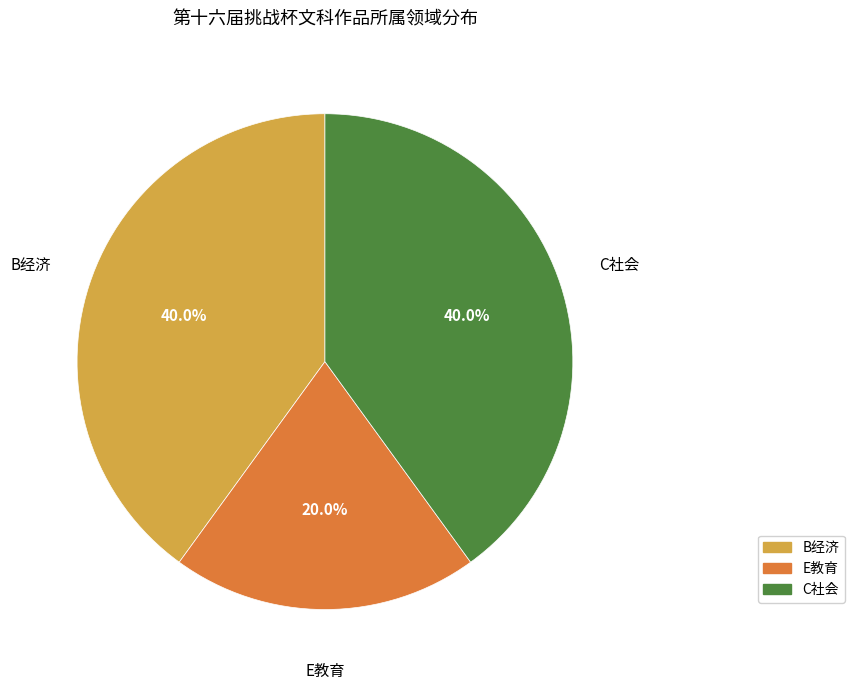

To the nearest percent, what portion does C社会 represent?

40%